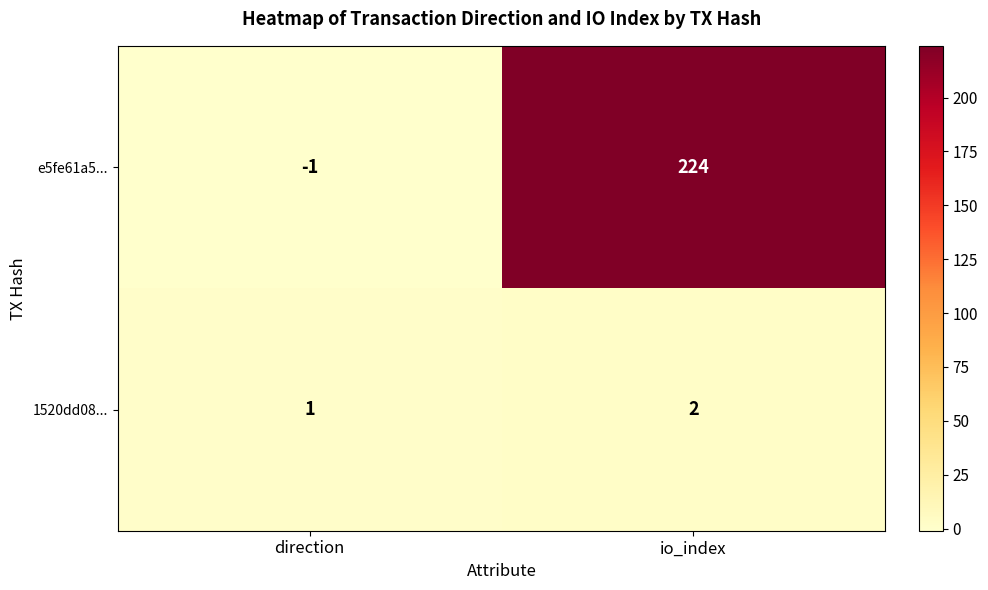

Reading left to right, list all the values displayed in this chart.

e5fe61a5...: direction=-1	io_index=224
1520dd08...: direction=1	io_index=2